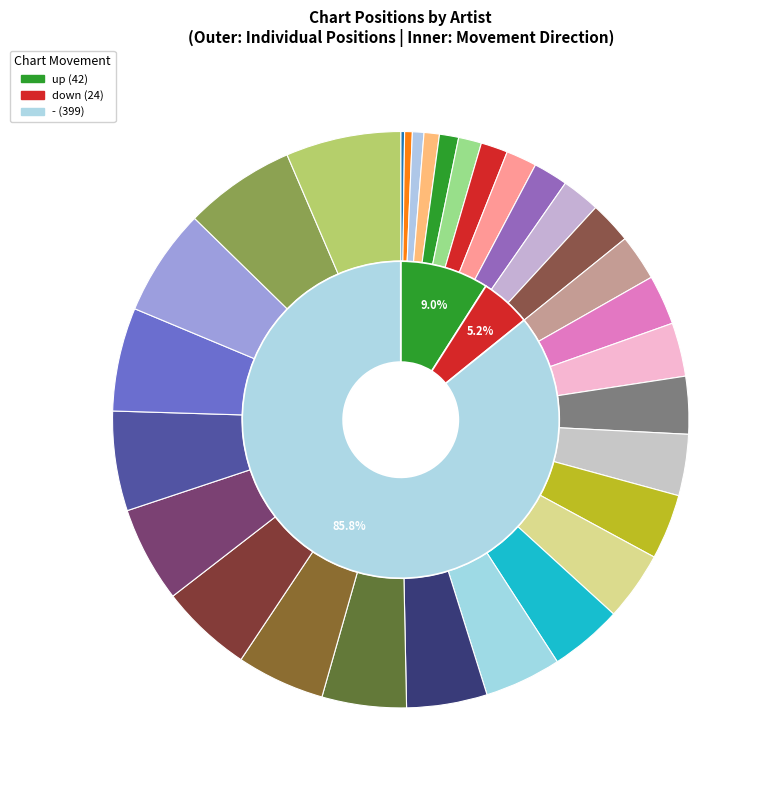

To the nearest percent, what portion does Chubby Checker (Dancin' Party) represent?

4%